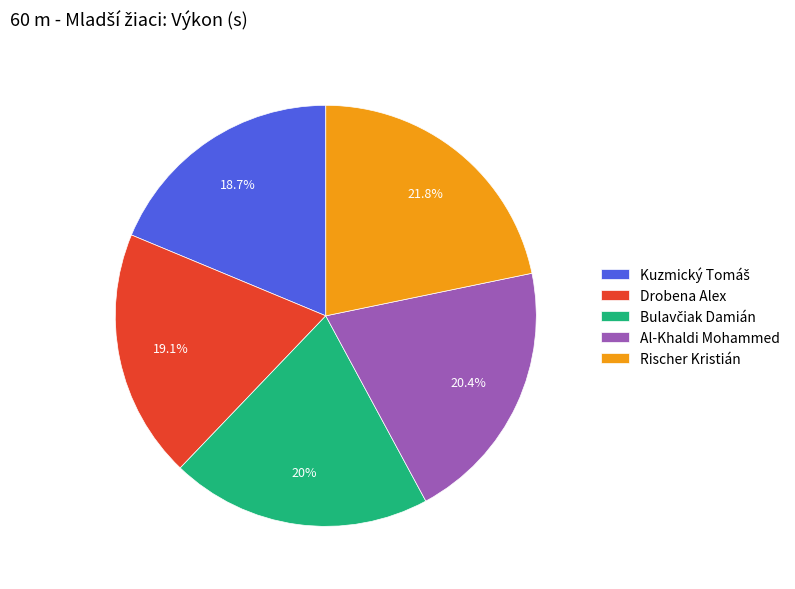

Is there a majority slice in this chart?

No